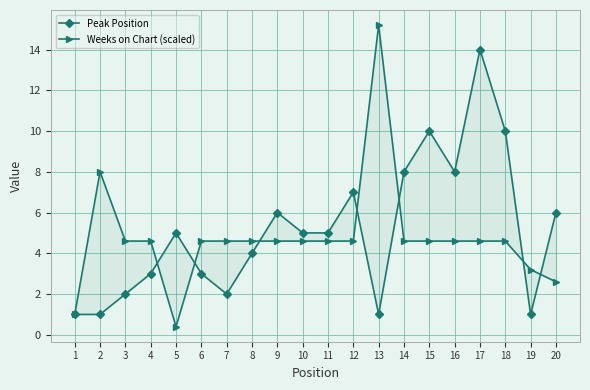

True or false: Weeks on Chart (scaled) has more than 1 points higher than both neighbors.

True